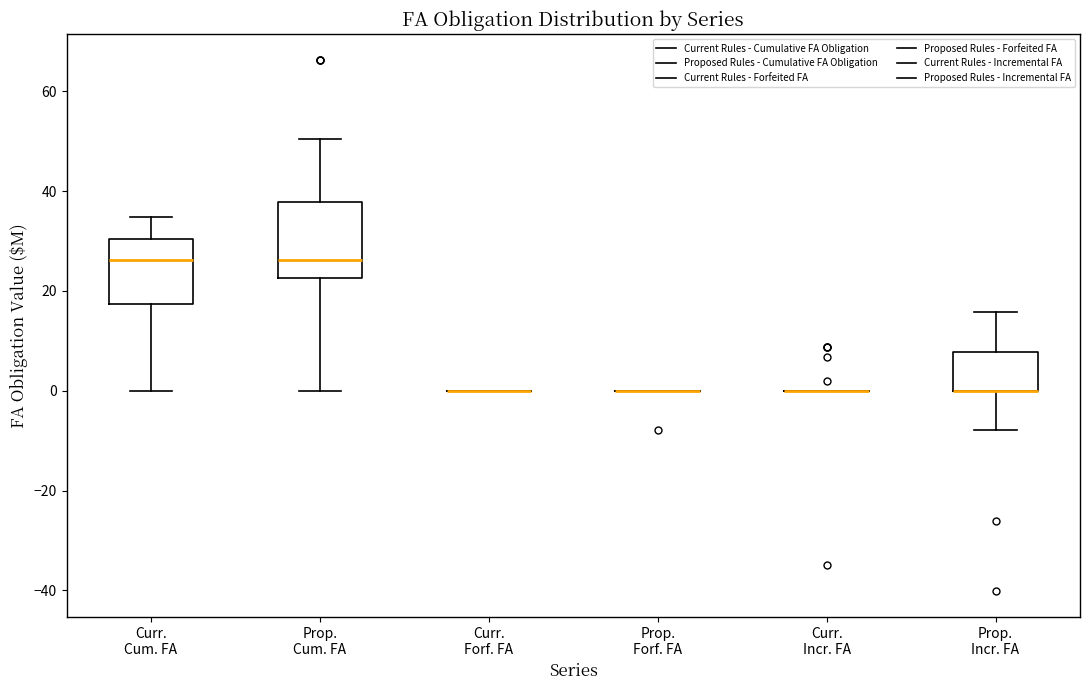

Comparing the boxes themselves (not the whiskers), which one is the tallest?

Prop. Cum. FA